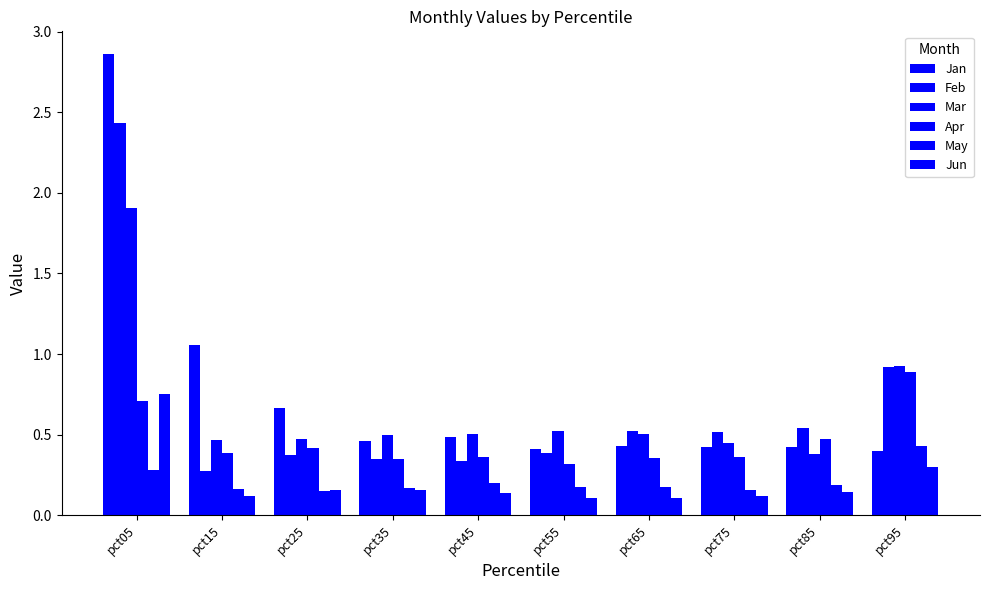

What is the value of the Apr bar at the 2nd from the left?

0.4